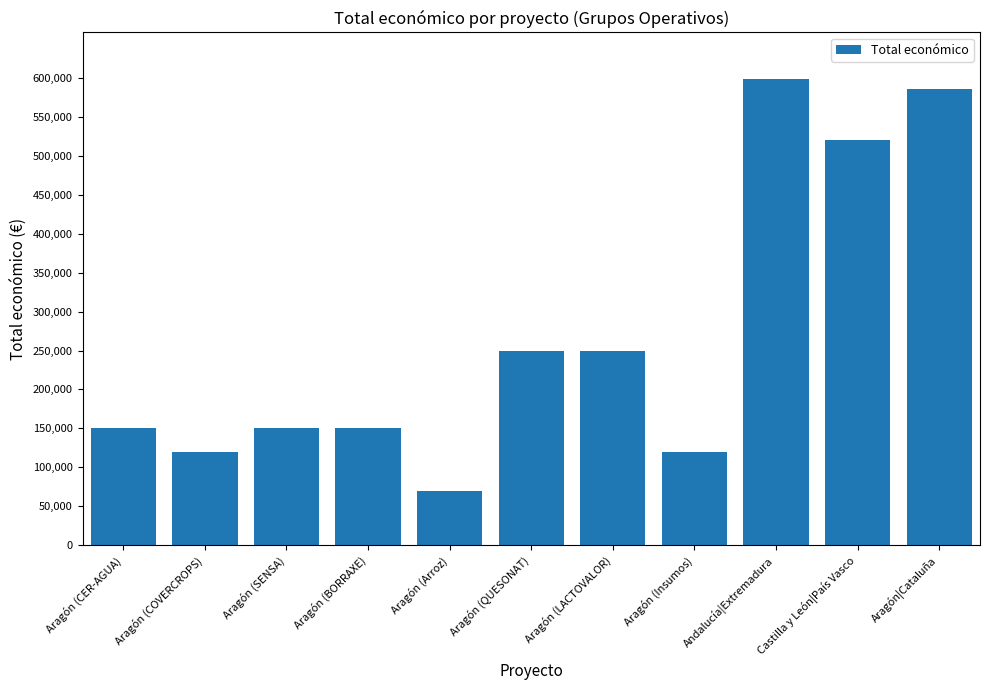

What is the value of the 8th bar from the left?

119999